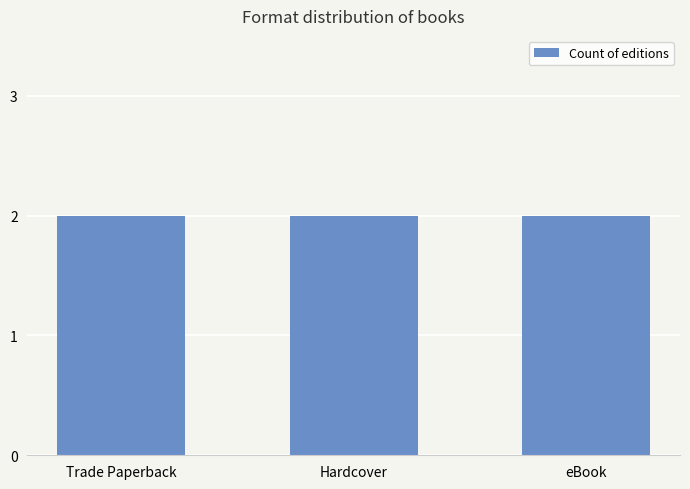

True or false: the data shows 282793426 at Trade Paperback.

False